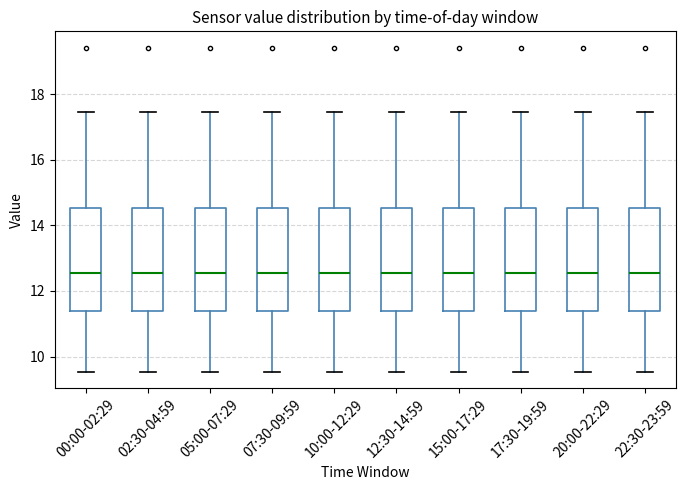

Reading left to right, transcribe this box plot: for each box, give where its median line is, the range the box spans, and where its two whiskers end, as read against the y-axis. The values are not printed on the chart, so give them approximately, as read against the axis.

00:00-02:29: median 12.6, box 11.4 to 14.6, whiskers 9.6 to 17.4
02:30-04:59: median 12.6, box 11.4 to 14.6, whiskers 9.6 to 17.4
05:00-07:29: median 12.6, box 11.4 to 14.6, whiskers 9.6 to 17.4
07:30-09:59: median 12.6, box 11.4 to 14.6, whiskers 9.6 to 17.4
10:00-12:29: median 12.6, box 11.4 to 14.6, whiskers 9.6 to 17.4
12:30-14:59: median 12.6, box 11.4 to 14.6, whiskers 9.6 to 17.4
15:00-17:29: median 12.6, box 11.4 to 14.6, whiskers 9.6 to 17.4
17:30-19:59: median 12.6, box 11.4 to 14.6, whiskers 9.6 to 17.4
20:00-22:29: median 12.6, box 11.4 to 14.6, whiskers 9.6 to 17.4
22:30-23:59: median 12.6, box 11.4 to 14.6, whiskers 9.6 to 17.4